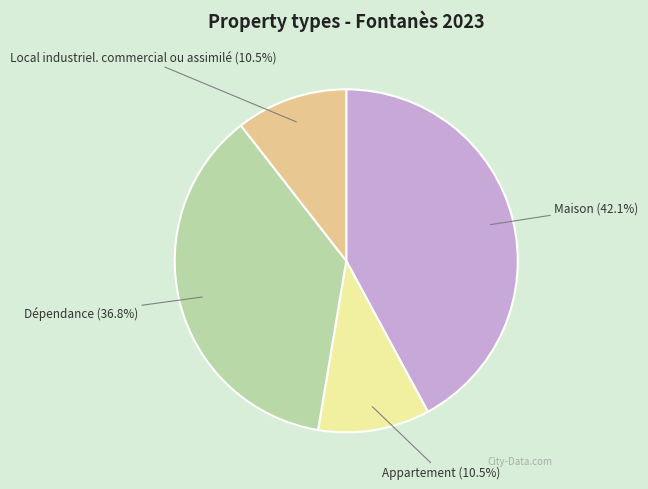

To the nearest percent, what is the average slice percentage?

25%